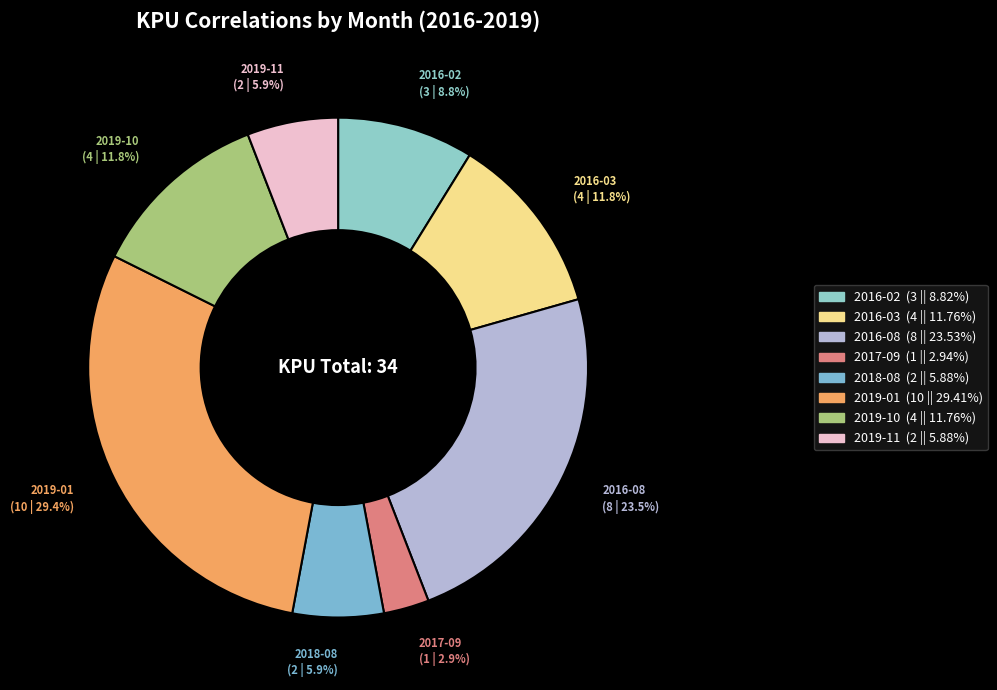

What is the ratio of the value at 2016-08 to the value at 2019-11?

4.0